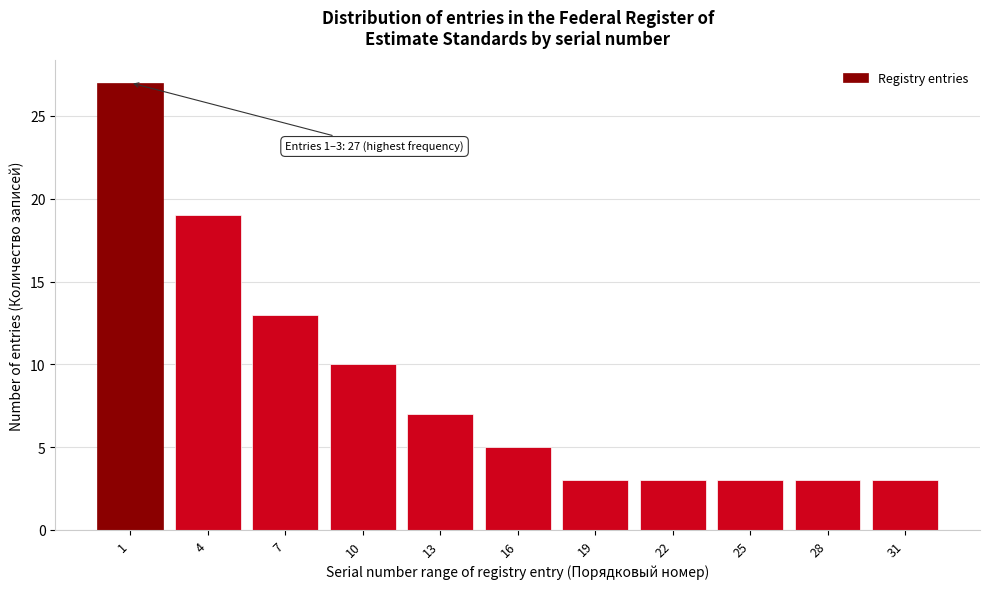

Reading left to right, extract all data points from this chart.

27	19	13	10	7	5	3	3	3	3	3